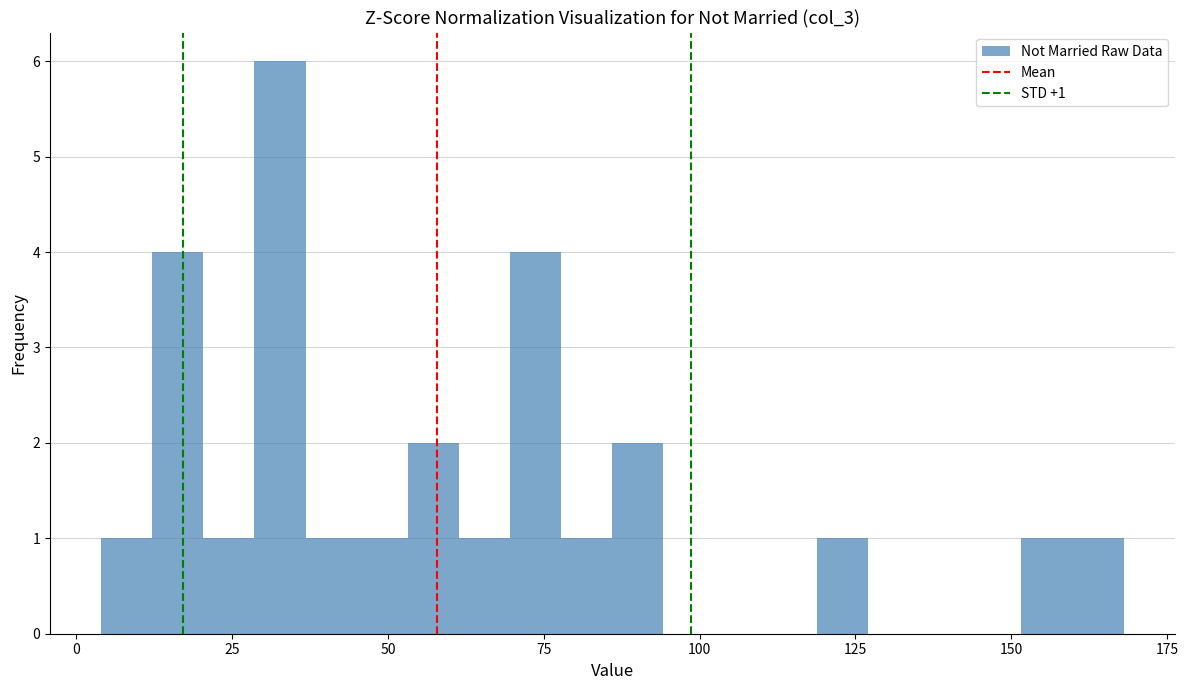

Around what value on the x-axis is the tallest bar? Give the approximate position of its centre, as read against the axis.

35